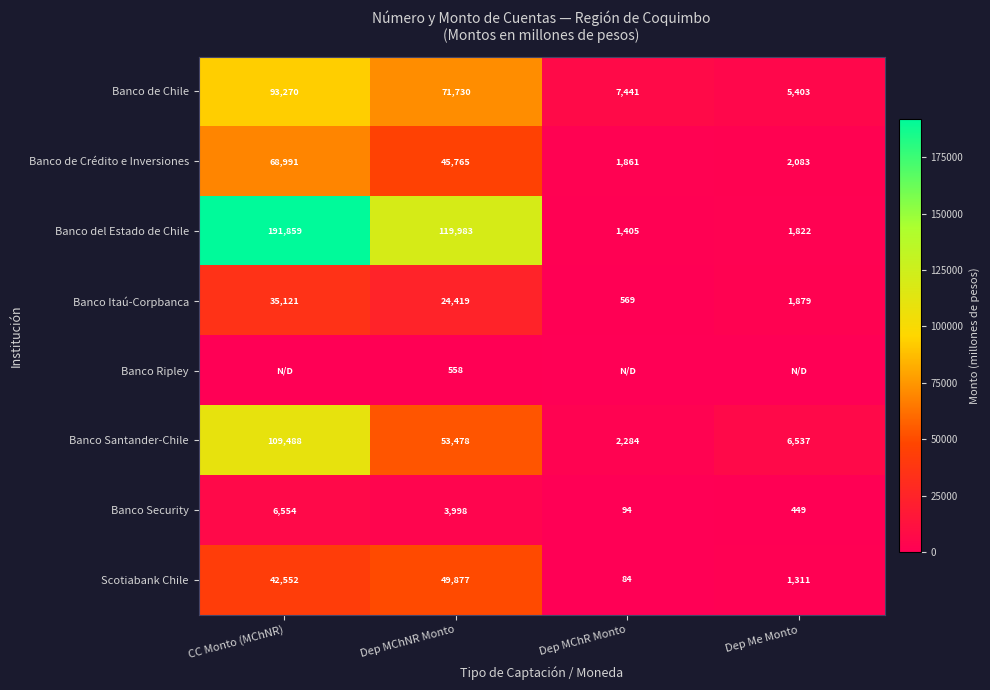

True or false: Banco Santander-Chile has a value of 6537 at Dep Me Monto.

True